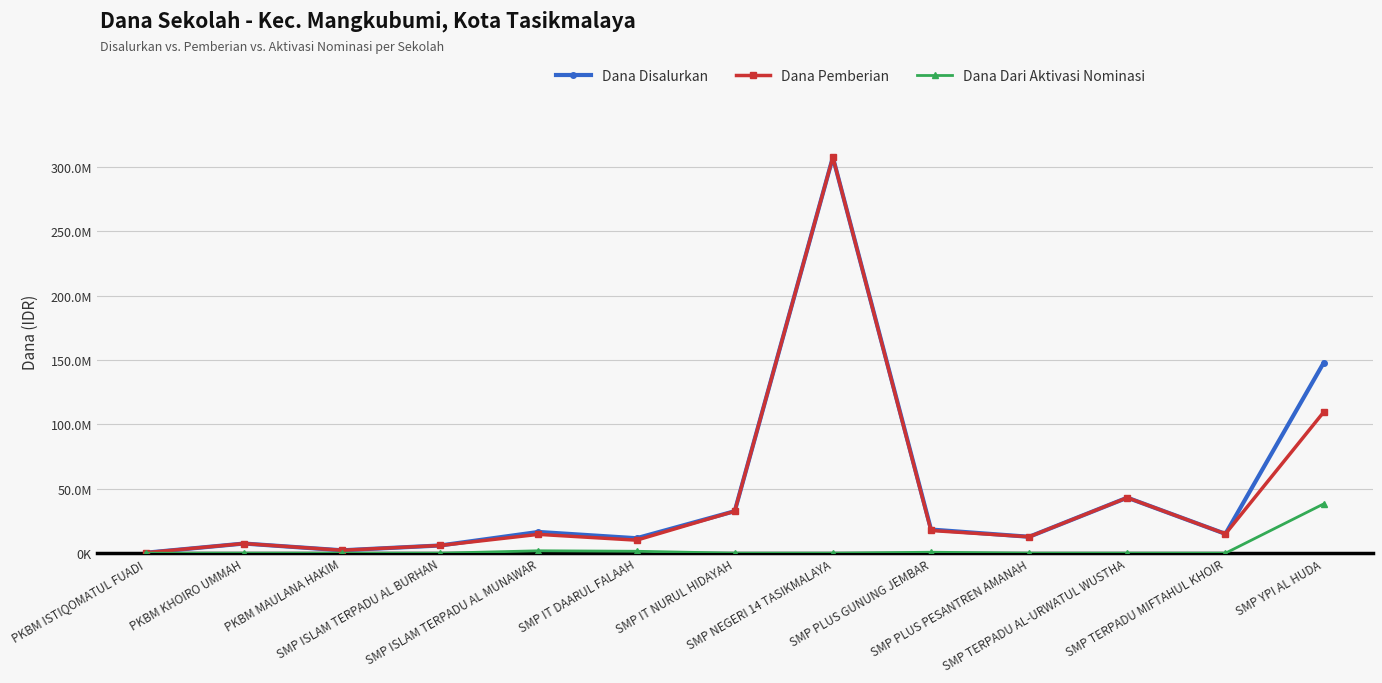

Where is Dana Disalurkan nearest to the value 153937500?

SMP YPI AL HUDA